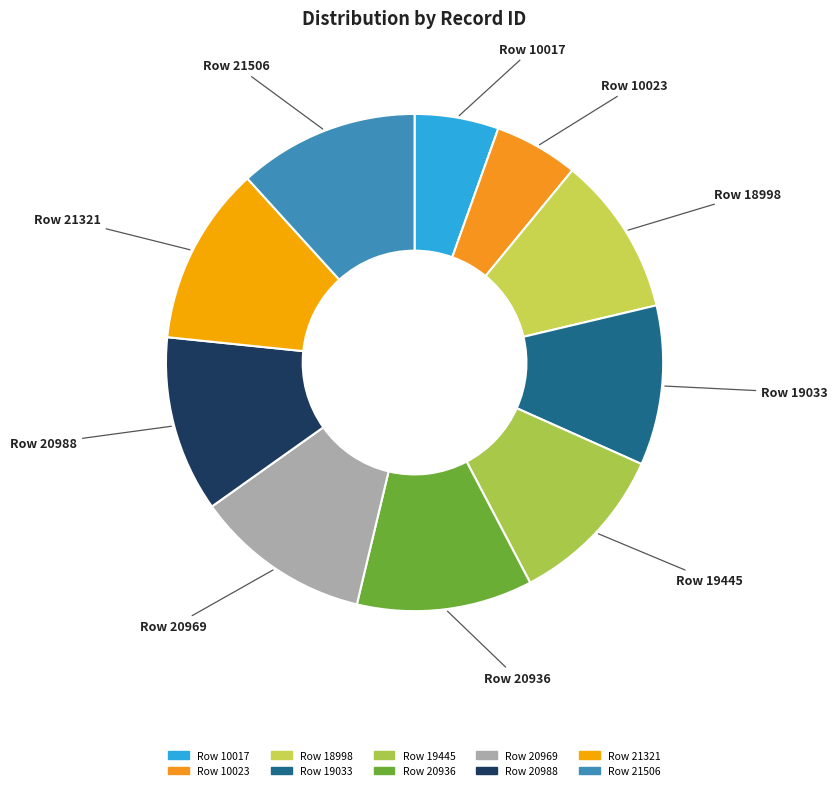

Which has a higher value, Row 19445 or Row 20988?

Row 20988